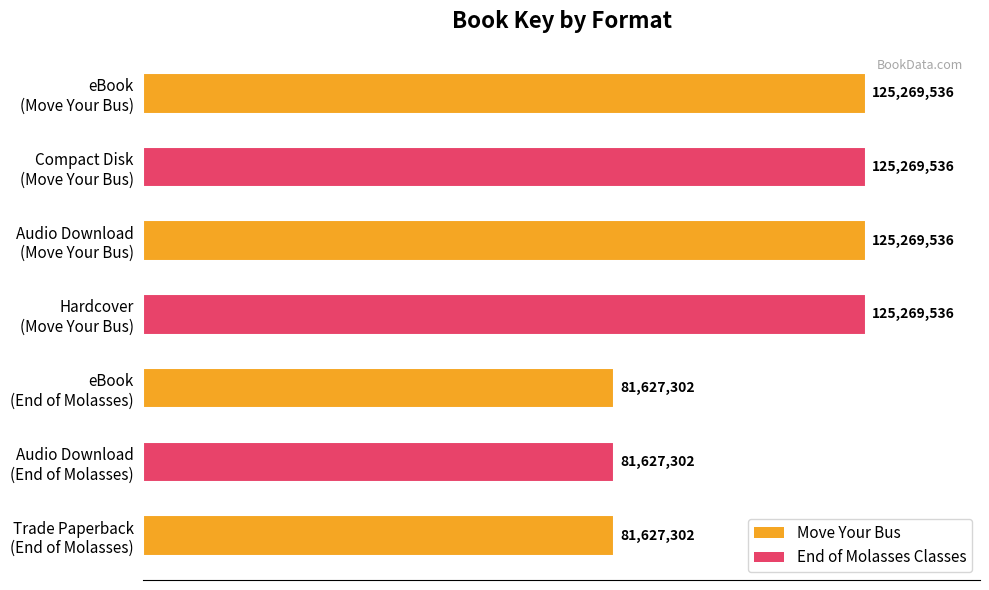

Does the chart contain any negative values?

No